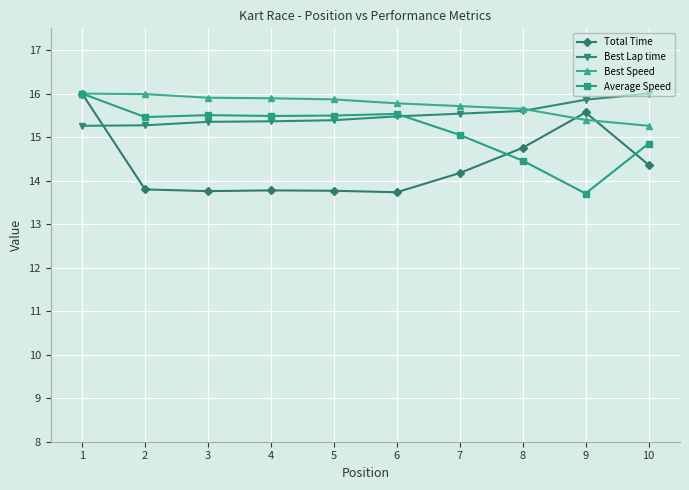

Where do Best Lap time and Total Time first cross each other?

1 and 2